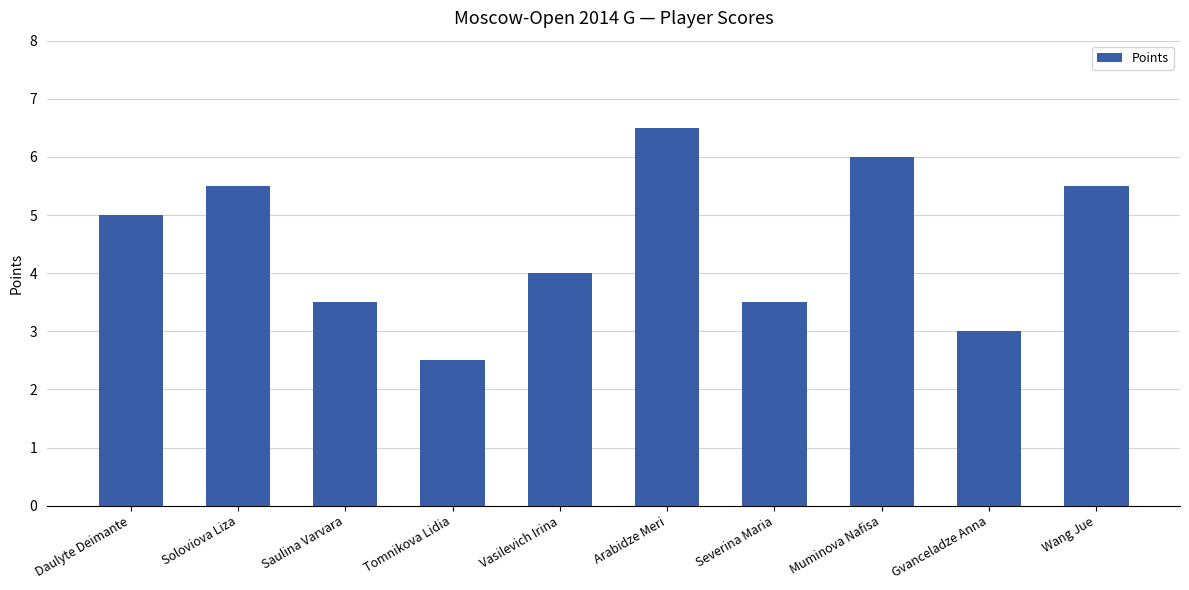

The chart shows a value of 4.4 at Gvanceladze Anna. True or false?

False